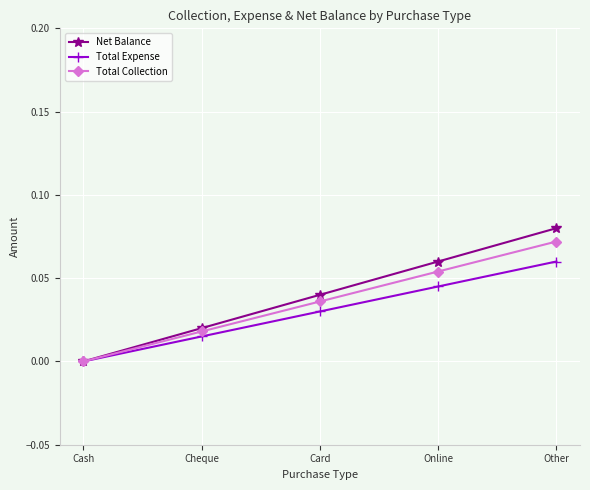

How many values in Total Expense are above zero?

4